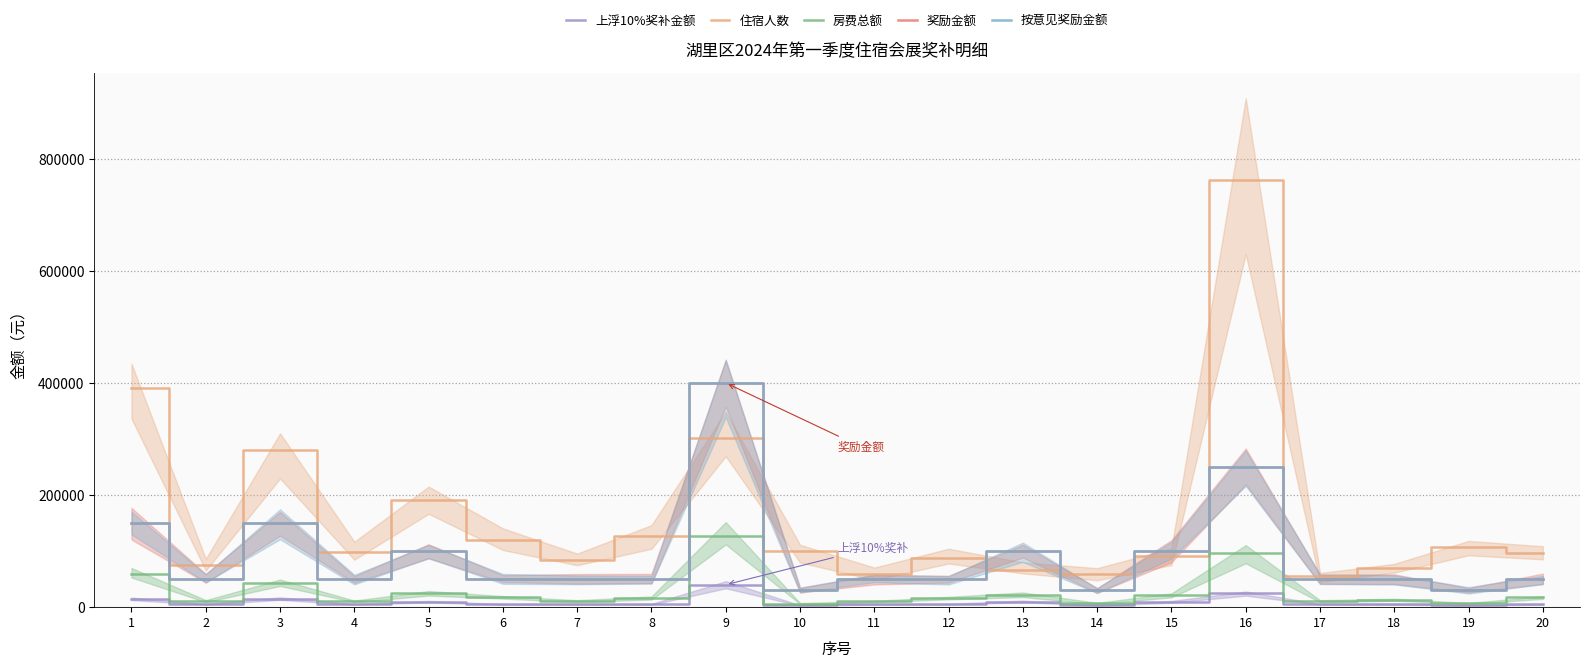

List the series in order of their peak value, highest first.

住宿人数, 奖励金额, 按意见奖励金额, 房费总额, 上浮10%奖补金额